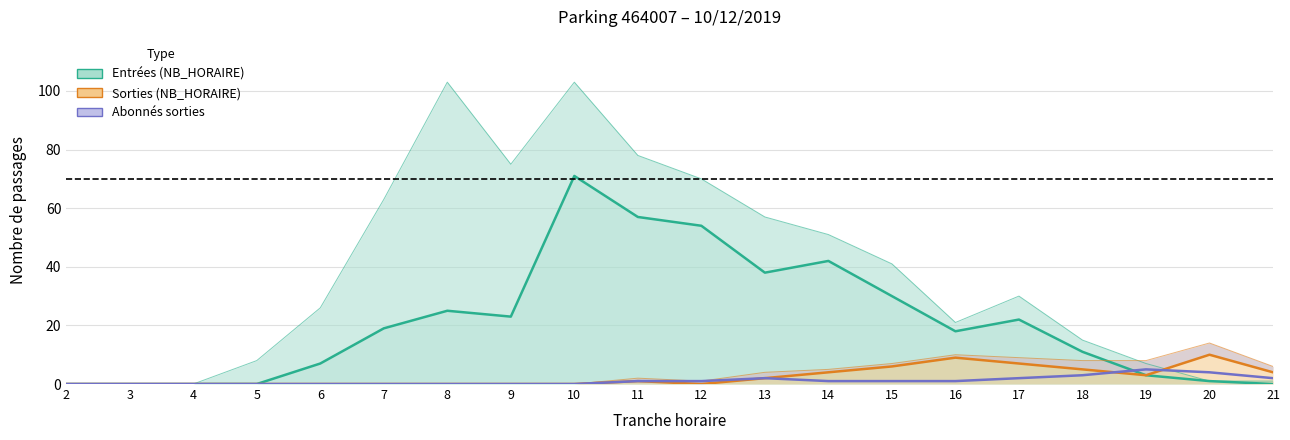

What is the highest value of the Sorties (NB_HORAIRE) series?

10